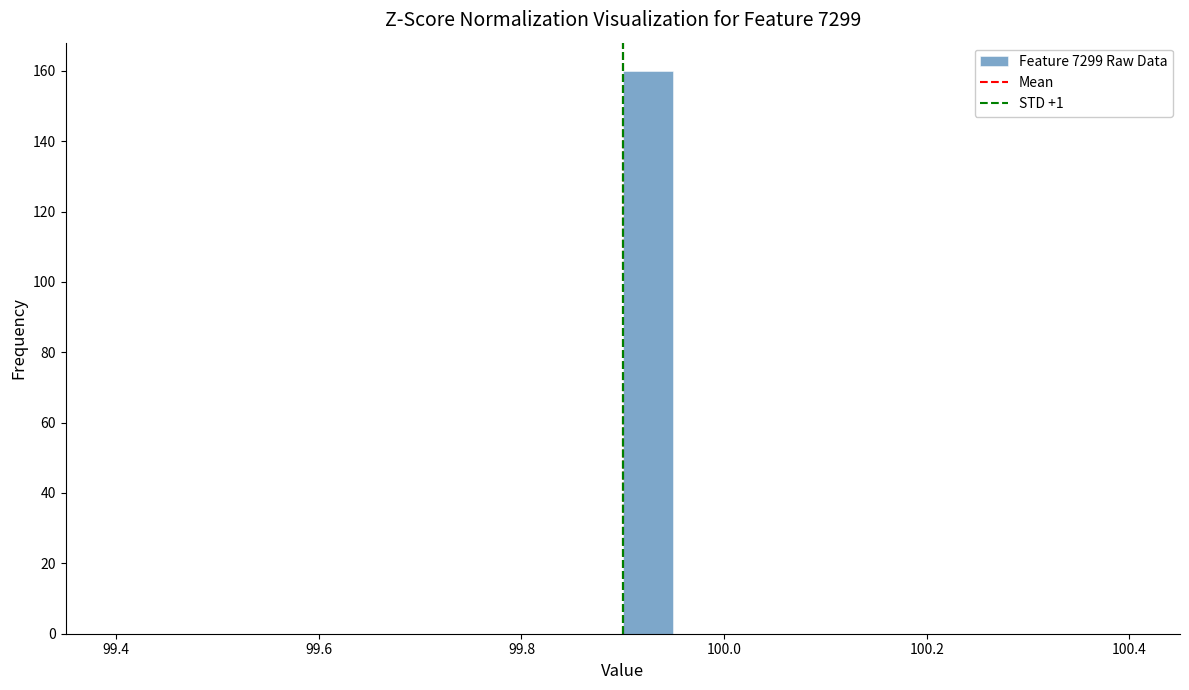

Read against the x-axis, roughly where is the centre of the tallest bar?

99.92